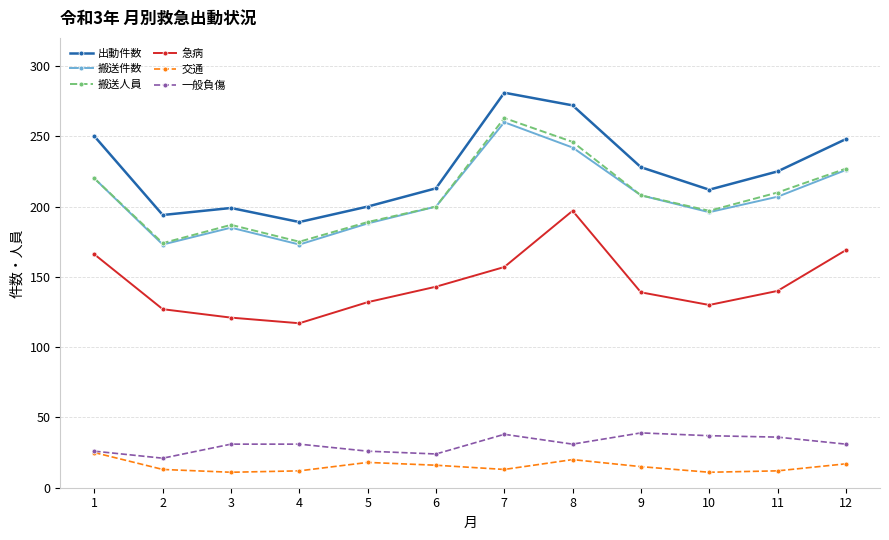

True or false: 急病 and 一般負傷 cross at least once.

False